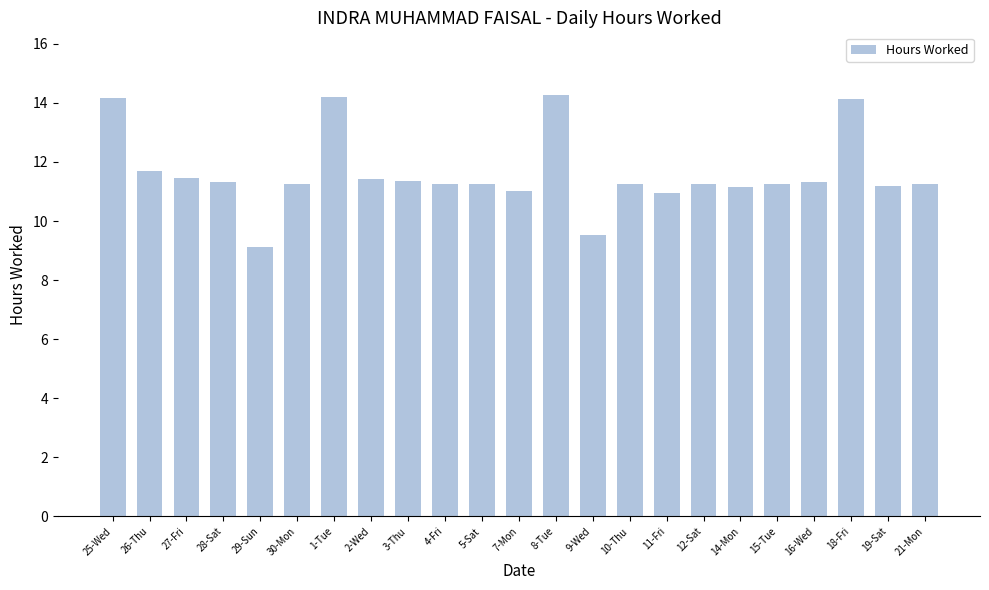

What is the minimum value shown in the chart?

9.1